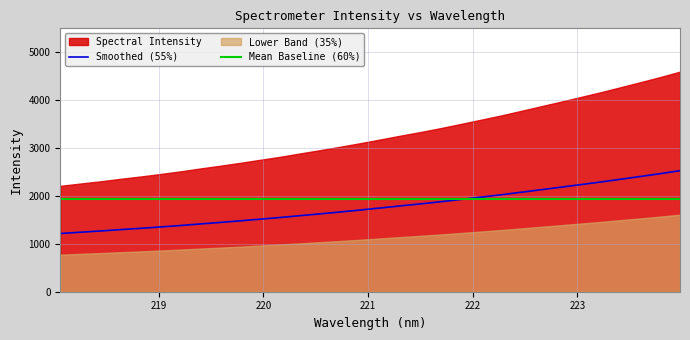

True or false: Mean Baseline (60%) and Smoothed (55%) intersect in this chart.

True